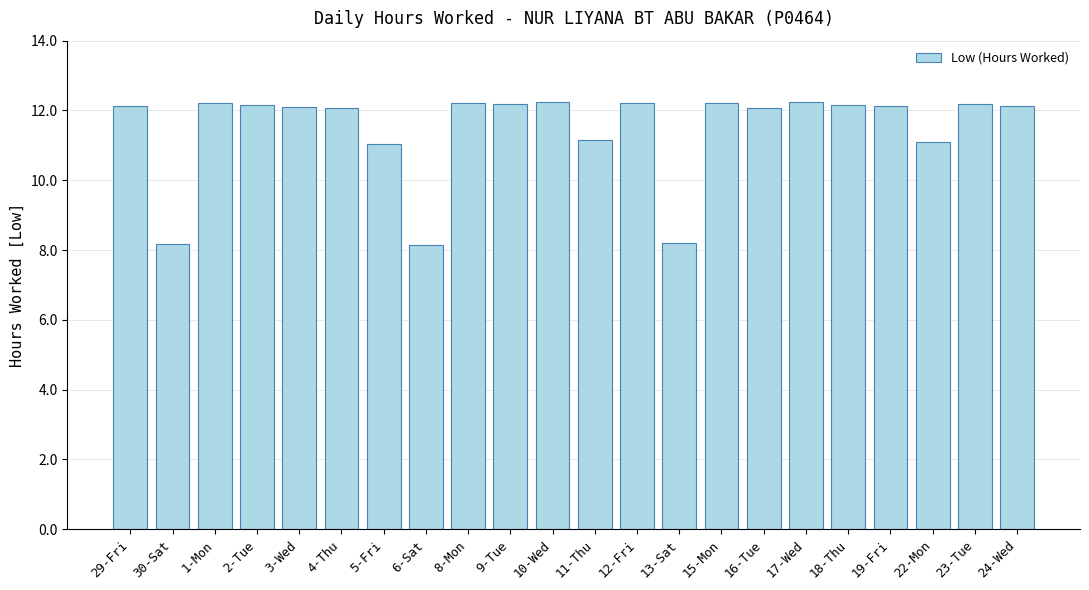

What is the difference between the second highest and minimum values?

4.1